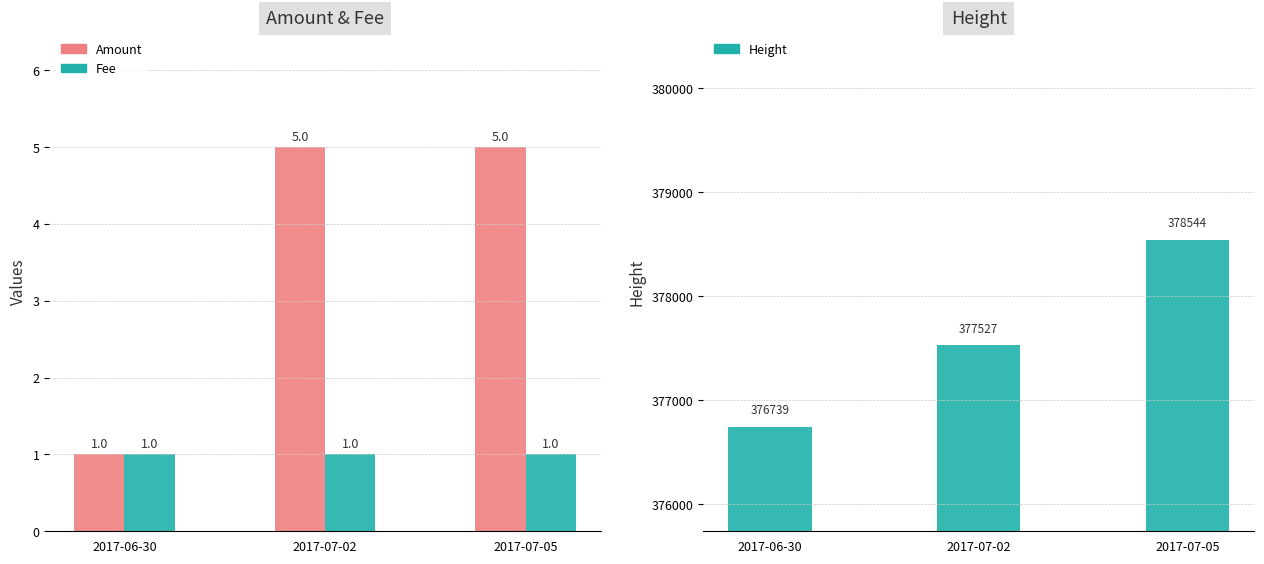

True or false: Height has a value of 670806 at 2017-07-02.

False